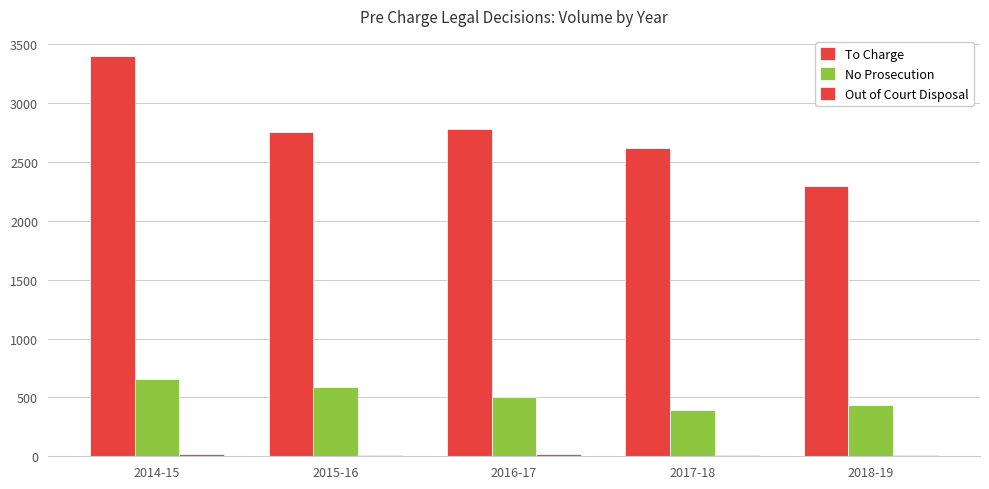

Is the value of Out of Court Disposal at 2014-15 greater than the value of No Prosecution at 2014-15?

No